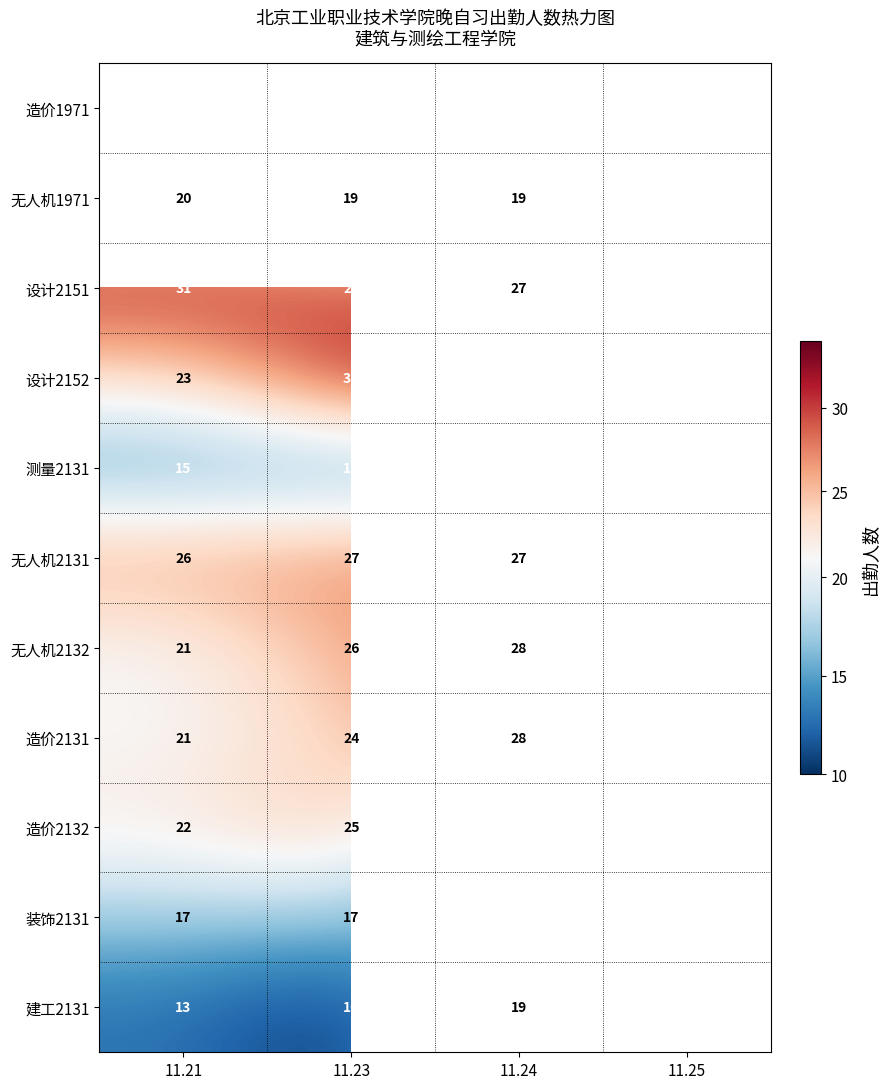

True or false: 设计2152 has a value of 55 at 11.24.

False